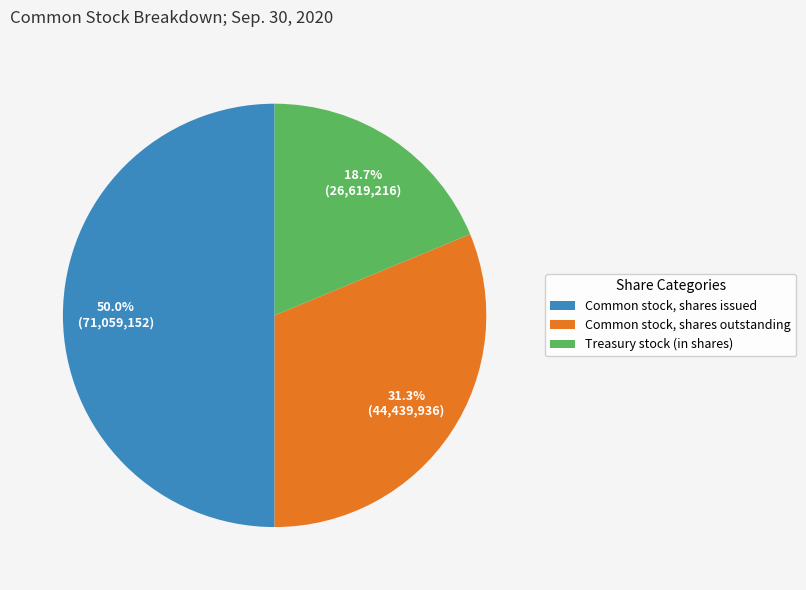

To the nearest percent, what is the average slice percentage?

33%